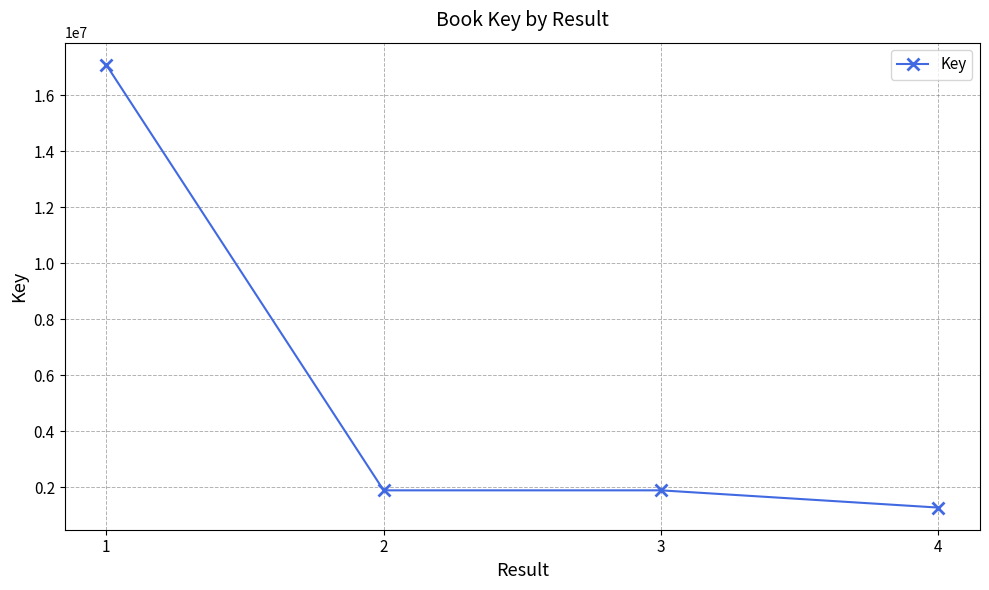

What is the value of the 1st point from the left?

17082189